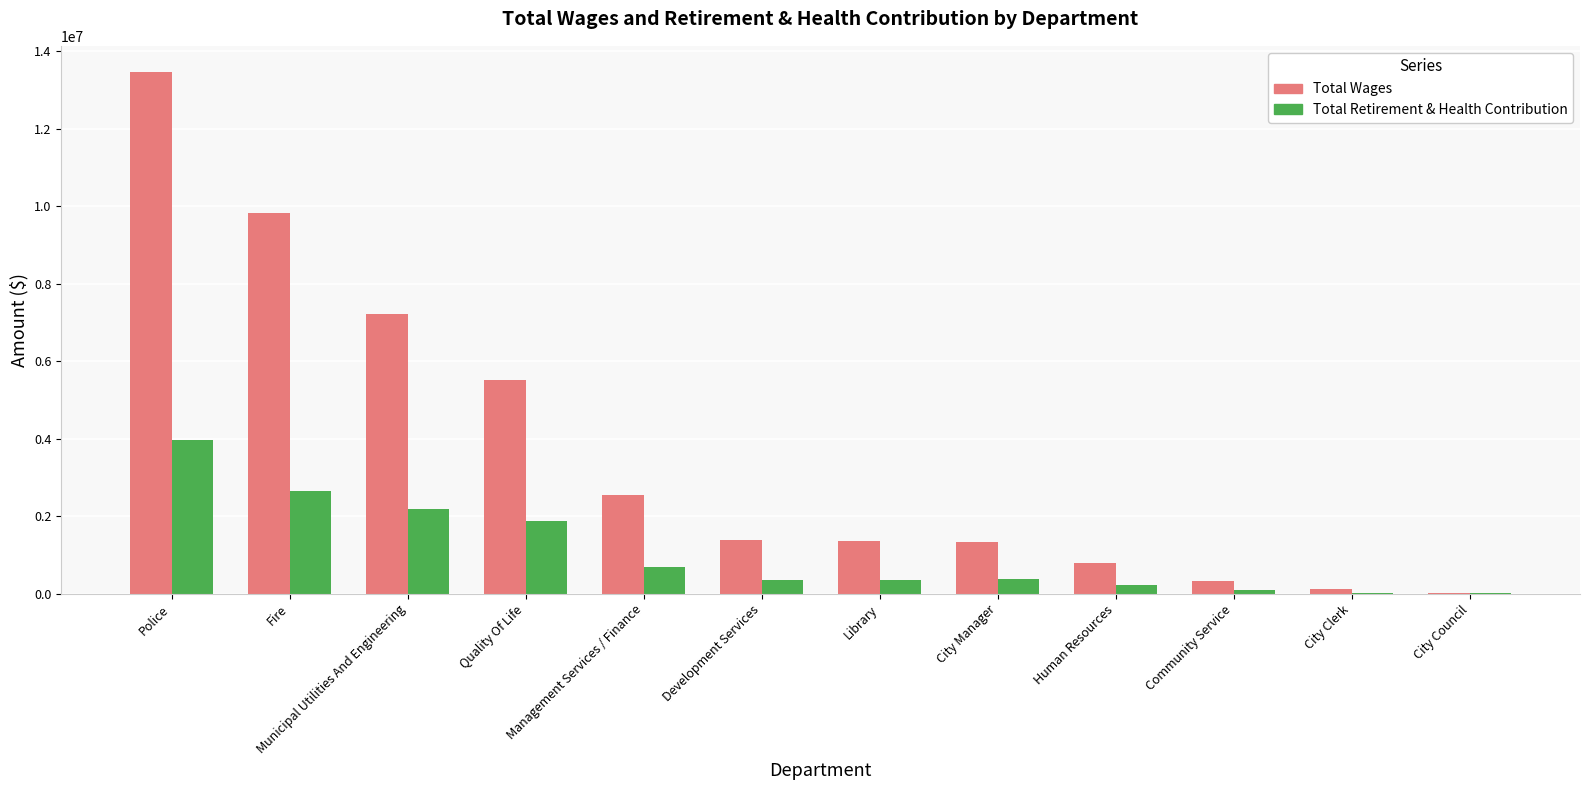

What is the sum of all Total Retirement & Health Contribution values?

12796992